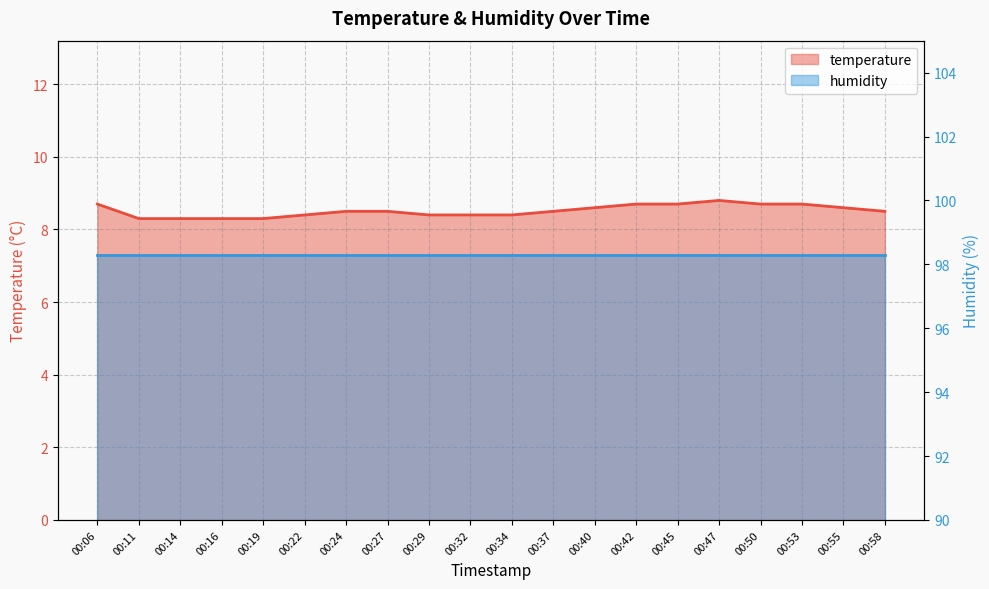

Does the chart have visible grid lines?

Yes